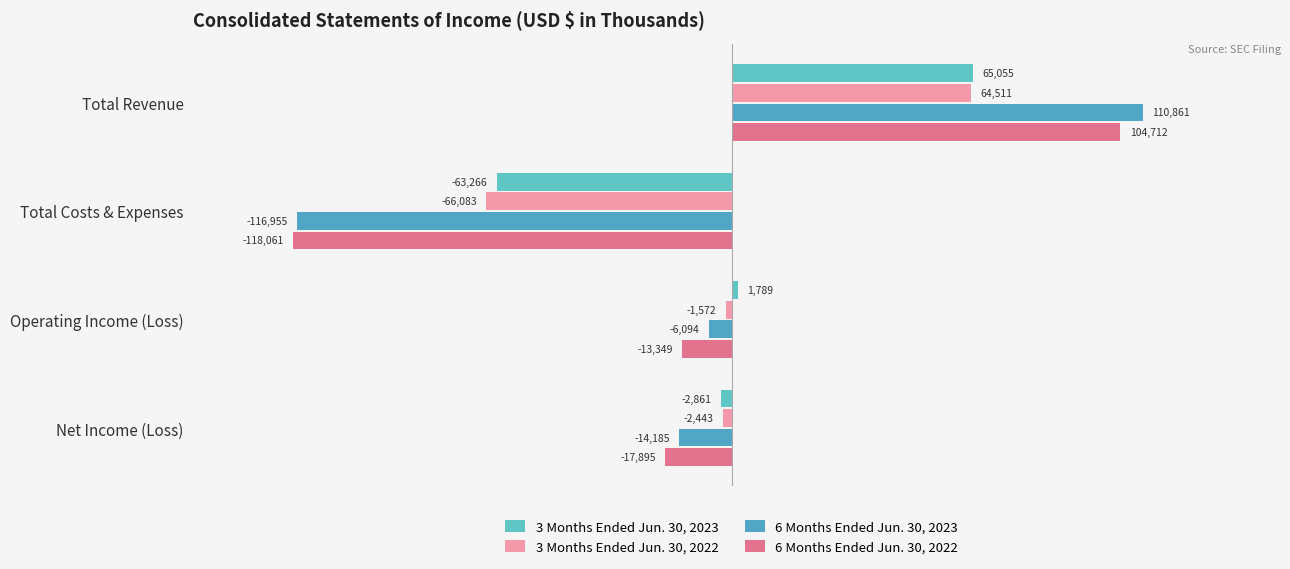

The 6 Months Ended Jun. 30, 2022 series shows 104712 at Total Revenue. True or false?

True